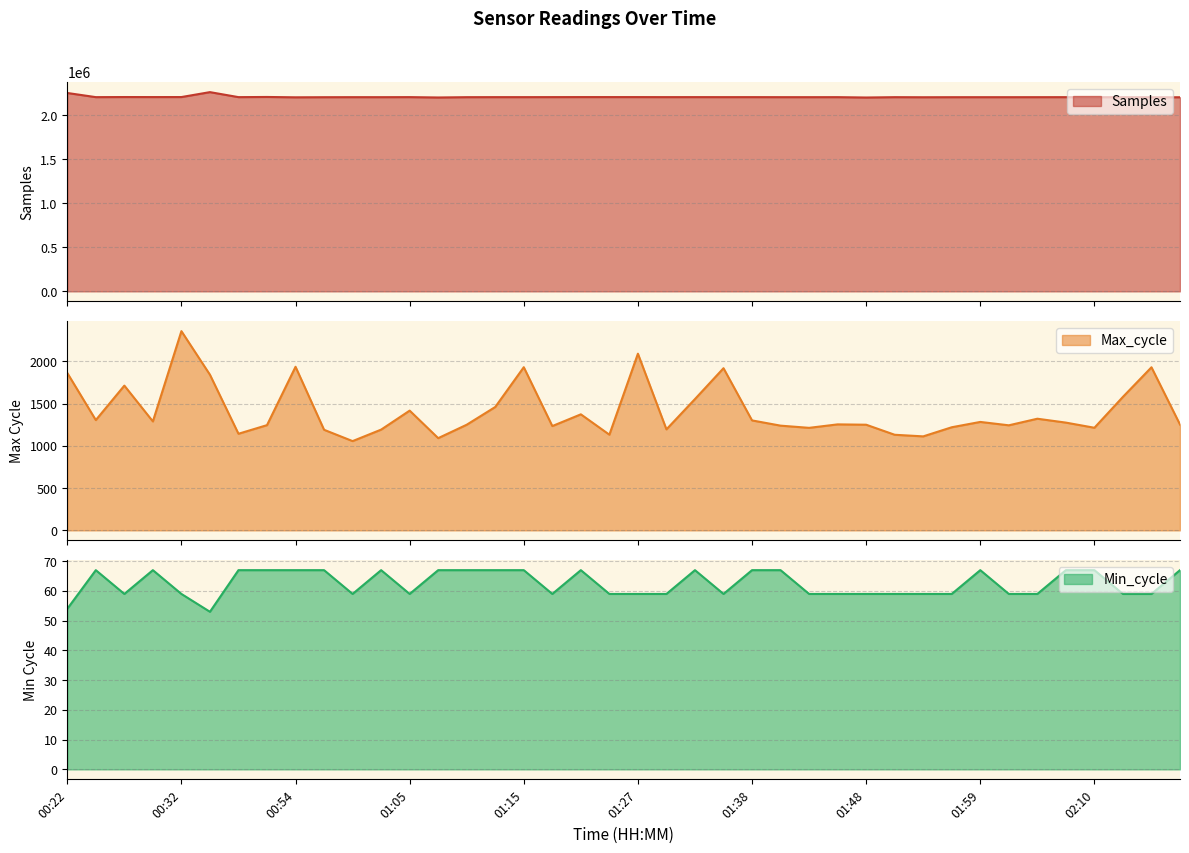

What is the highest value of the Min_cycle series?

67